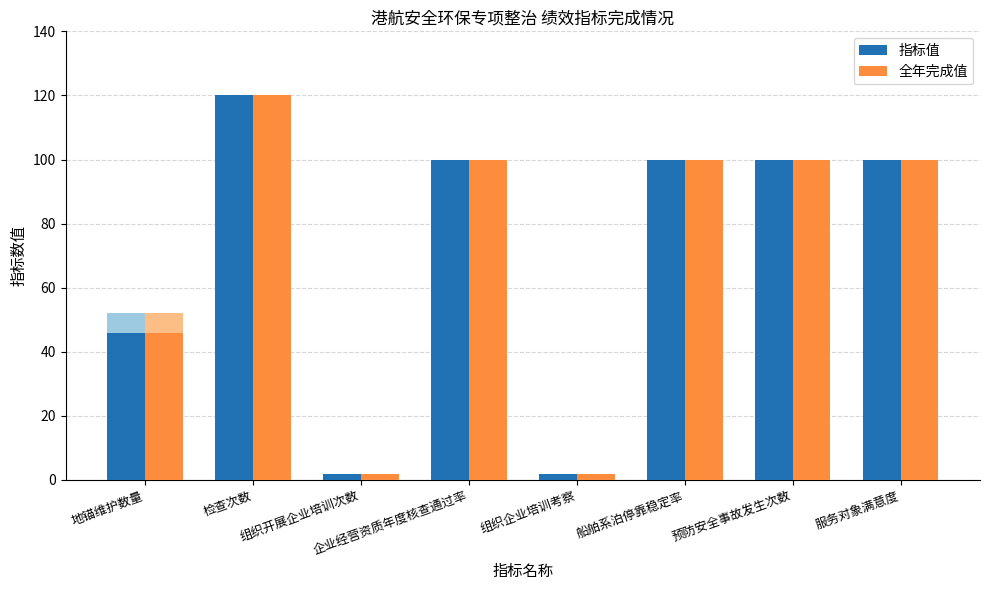

What is the smallest value displayed?

2